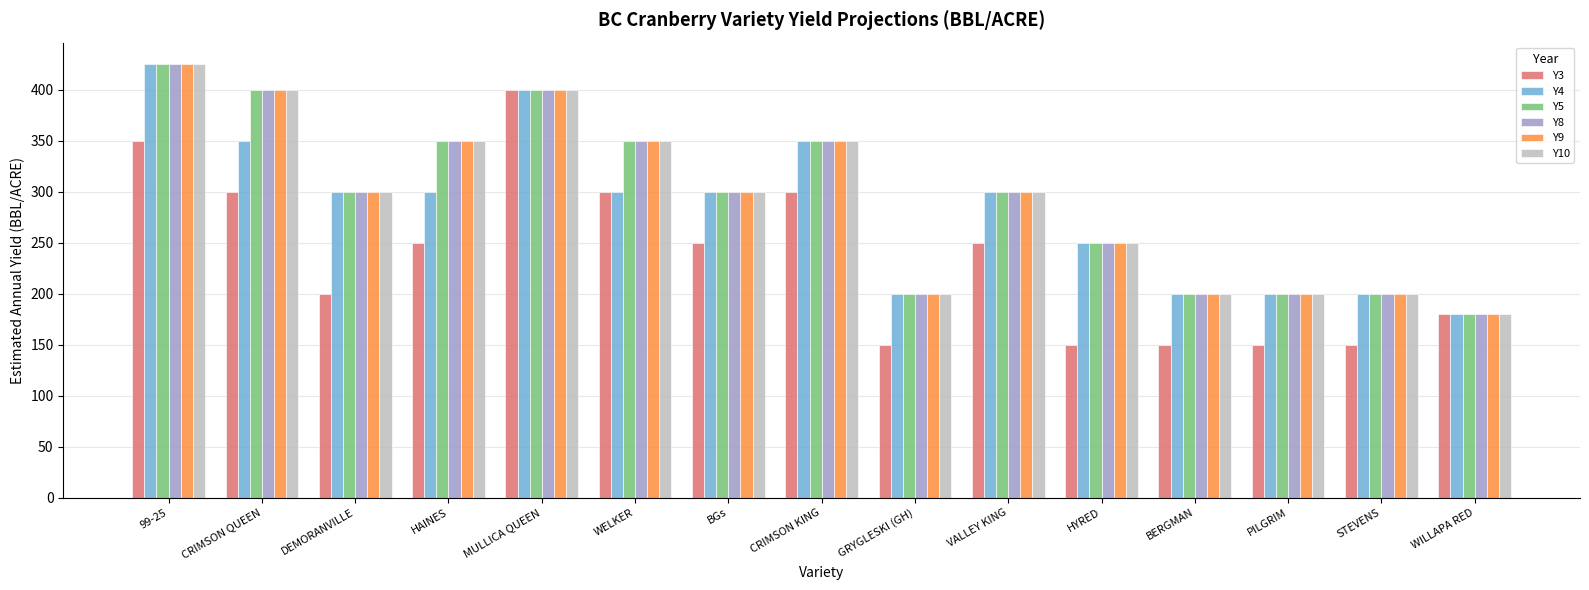

What is the spread (max minus min) of values at WELKER?

50